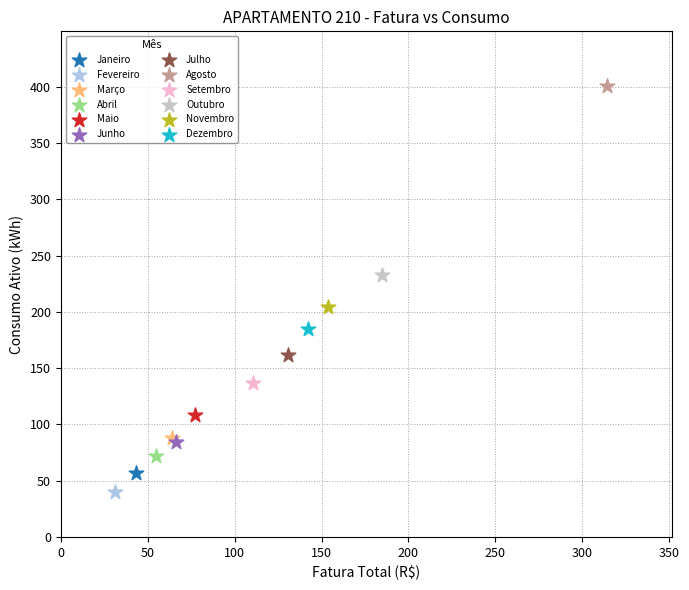

Which series reaches the maximum Y coordinate?

Agosto